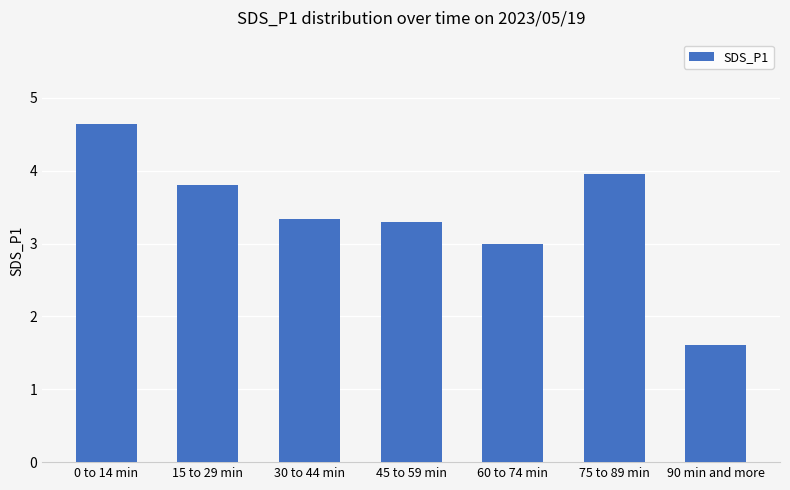

True or false: the data shows 1.5 at 60 to 74 min.

False